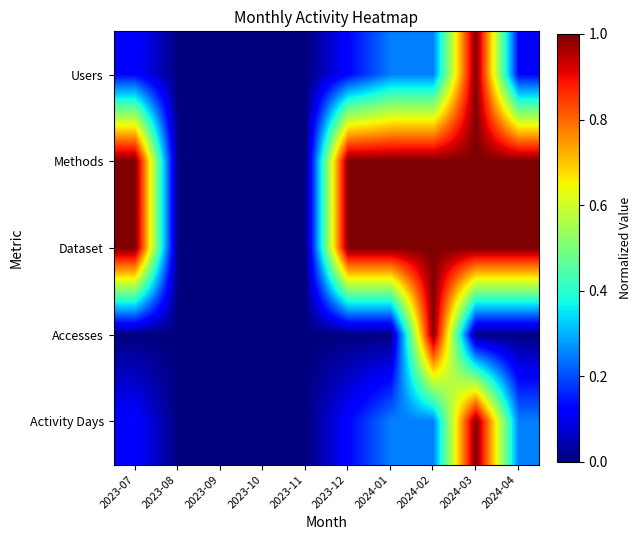

Between 2023-07 and 2023-12, which is larger?

2023-07